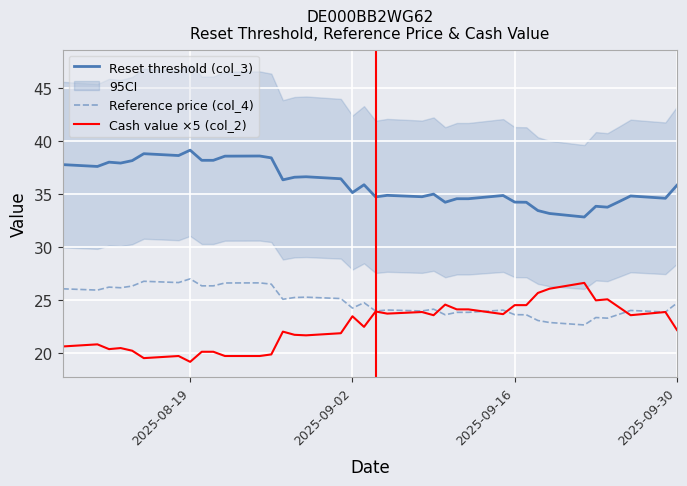

True or false: Cash value ×5 (col_2) and Reset threshold (col_3) cross at least once.

False